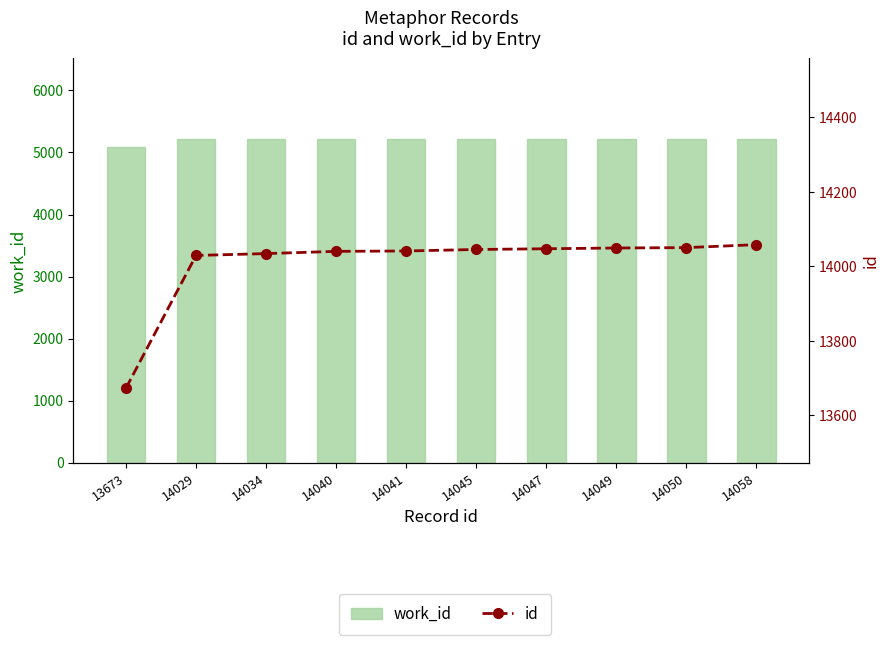

The id series shows 14034 at 14034. True or false?

True